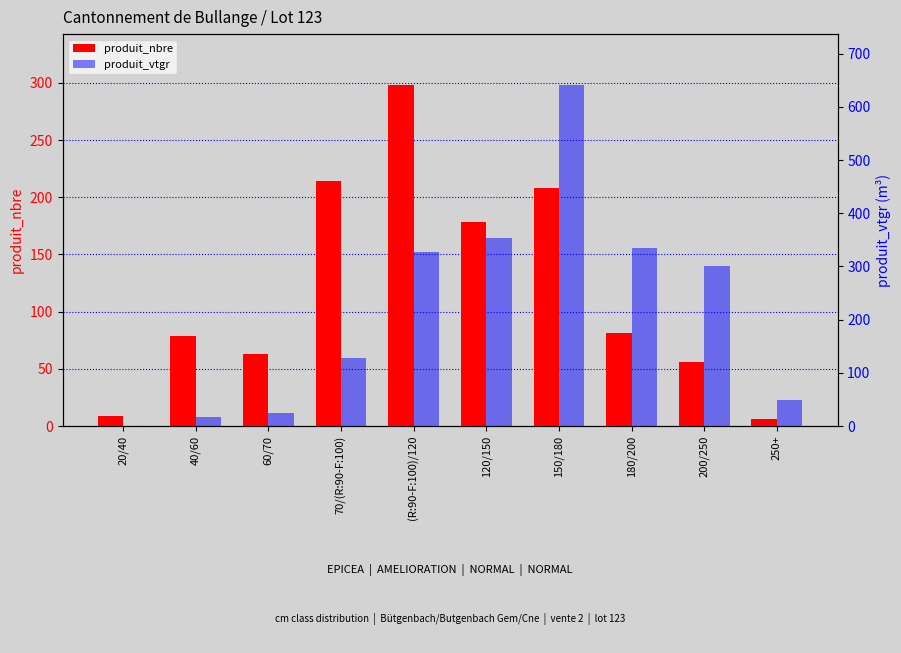

What is the total value across all series at 70/(R:90-F:100)?

342.4